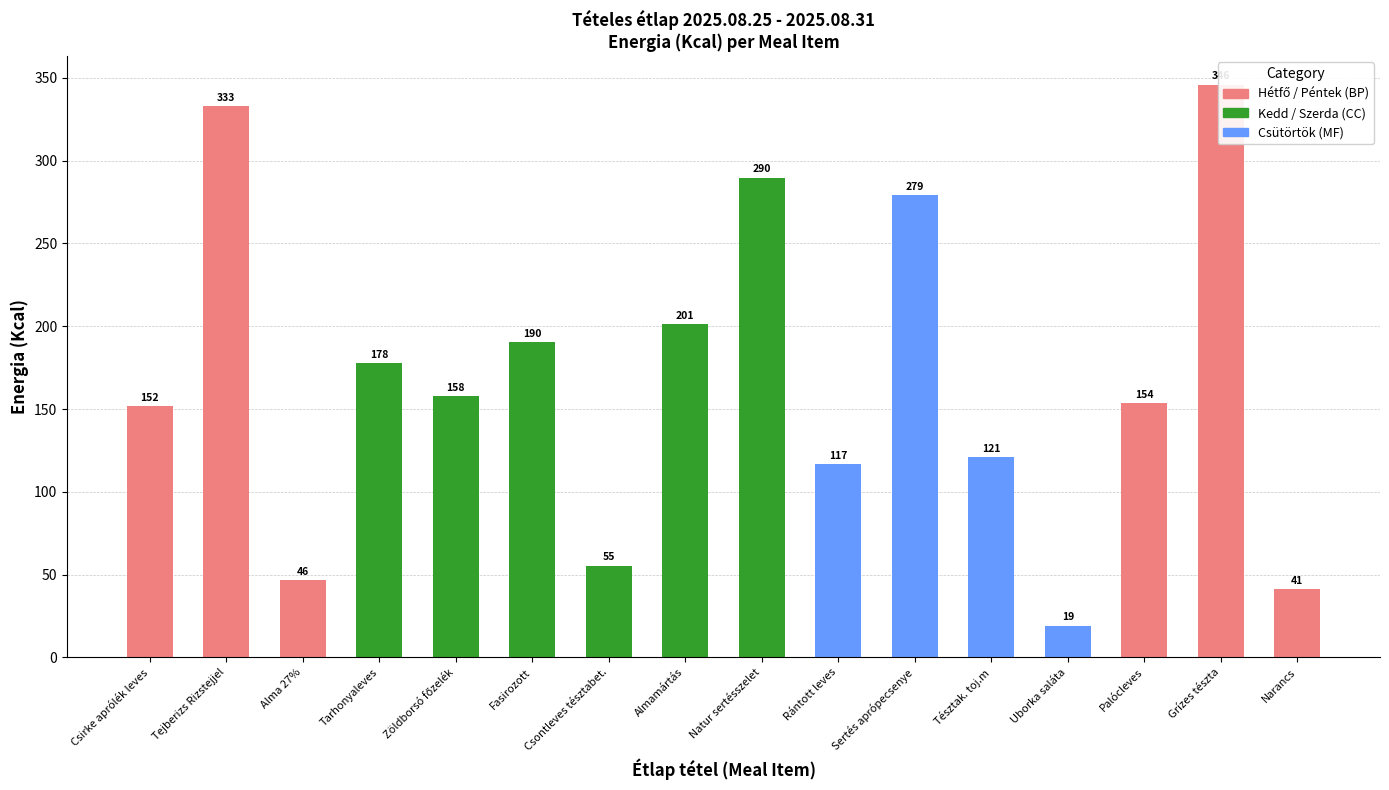

At which category is the sum across all series the highest?

Grízes tészta